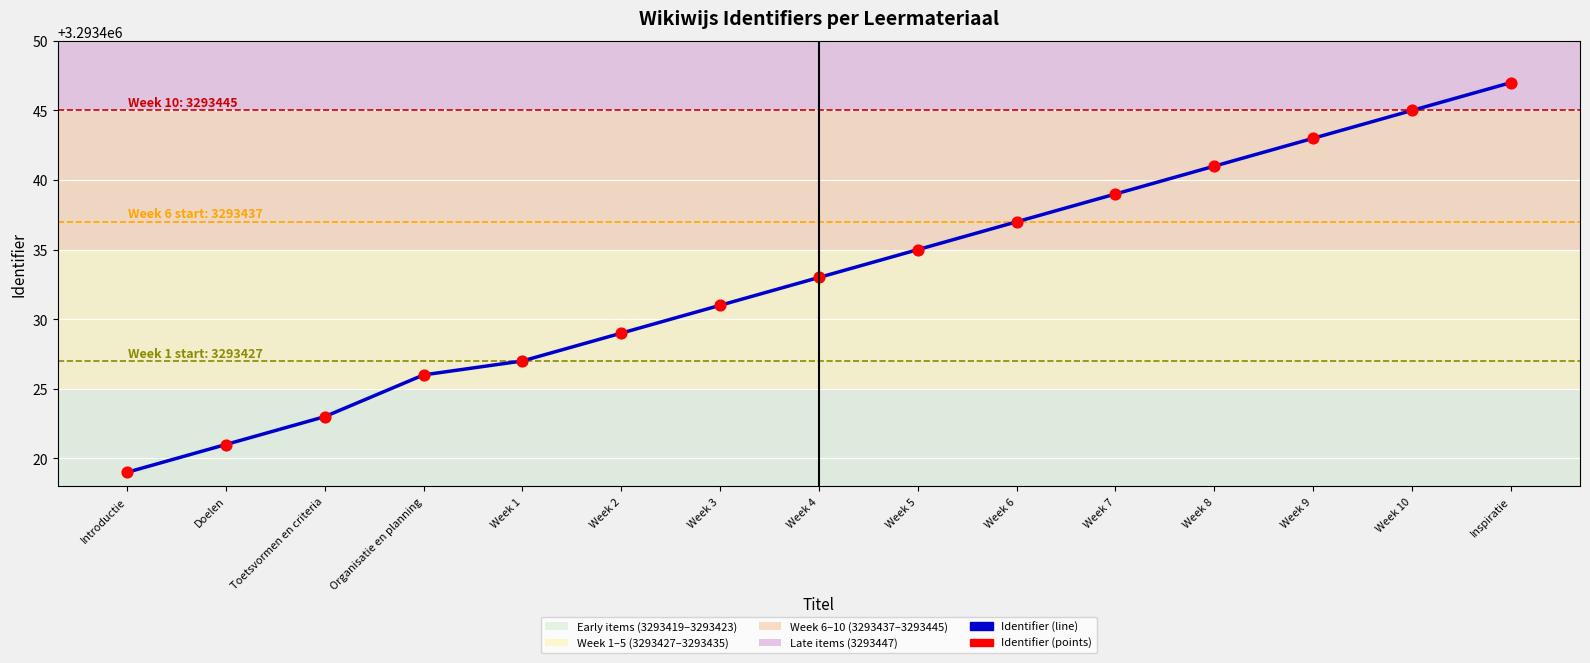

Which category has the lowest value across all series?

Introductie